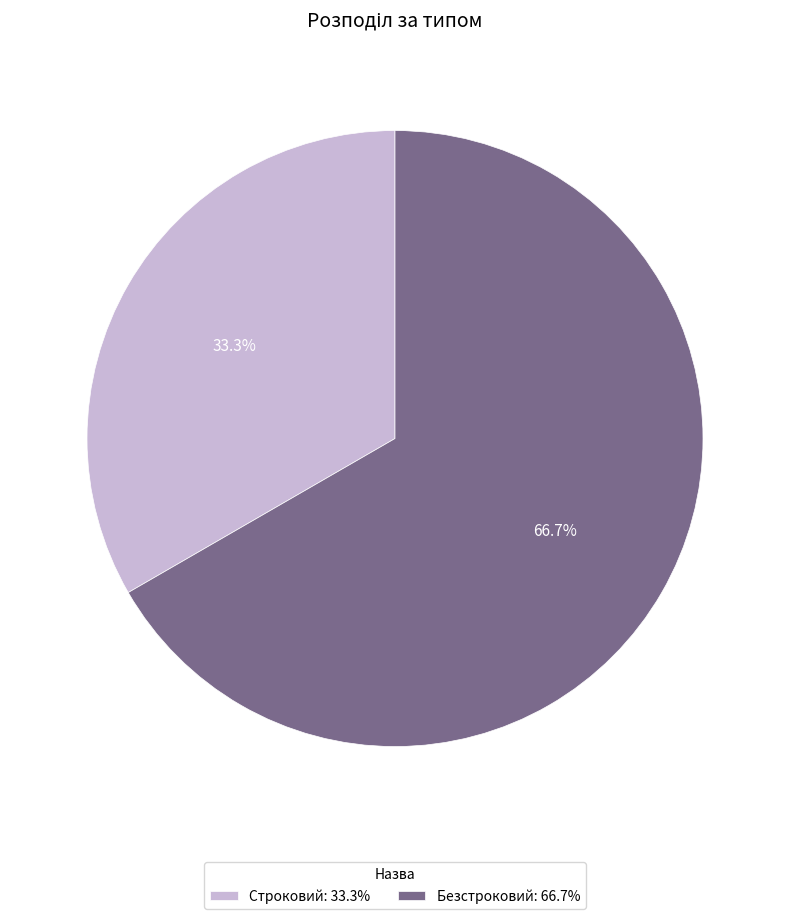

What is the largest slice in the pie chart?

Безстроковий